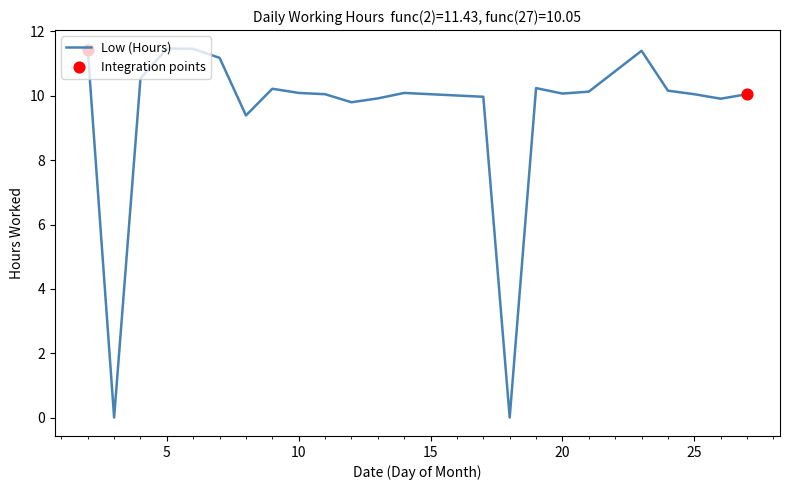

What is the difference between the maximum and minimum values?

11.5